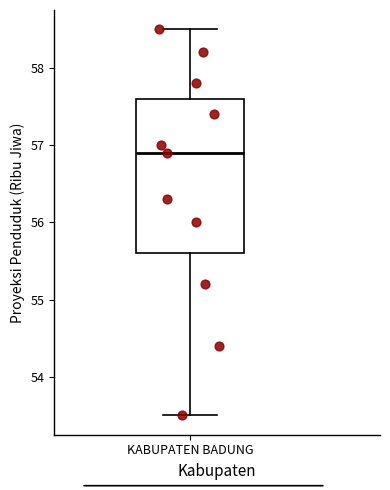

Read this box plot against the y-axis: the position of the median line, the range covered by the box, and the ends of both whiskers. The values are not printed on the chart, so give them approximately, as read against the axis.

median 56.9, box 55.6 to 57.6, whiskers 53.5 to 58.5